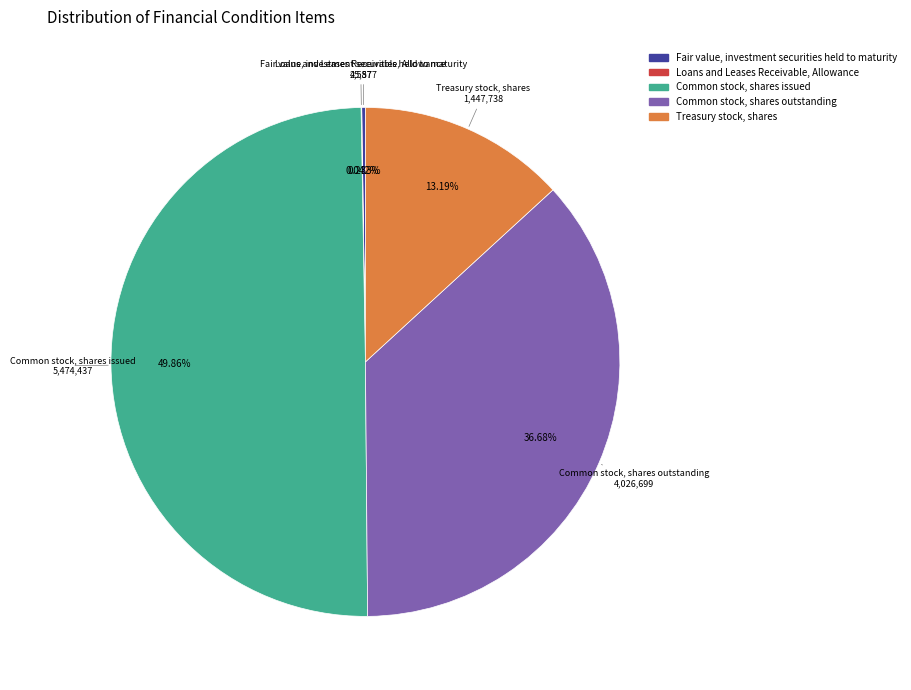

Is Treasury stock, shares the majority of the pie?

No